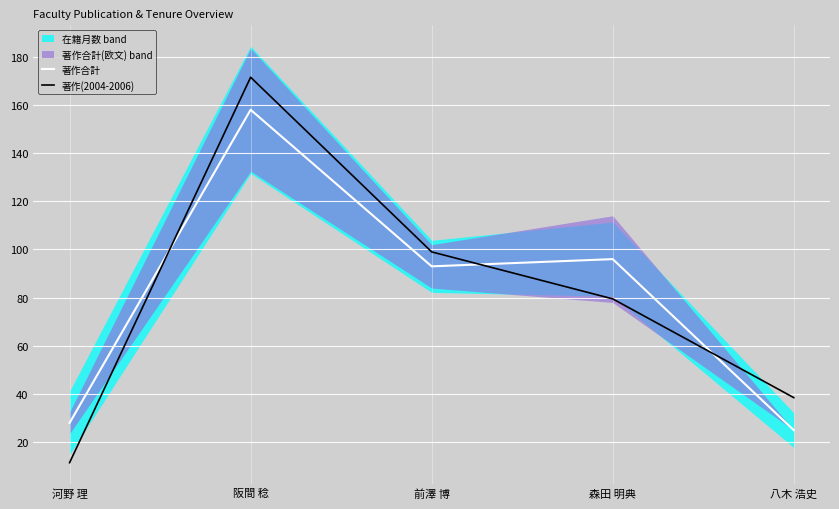

What is the total value across all series at 前澤 博?

192.0